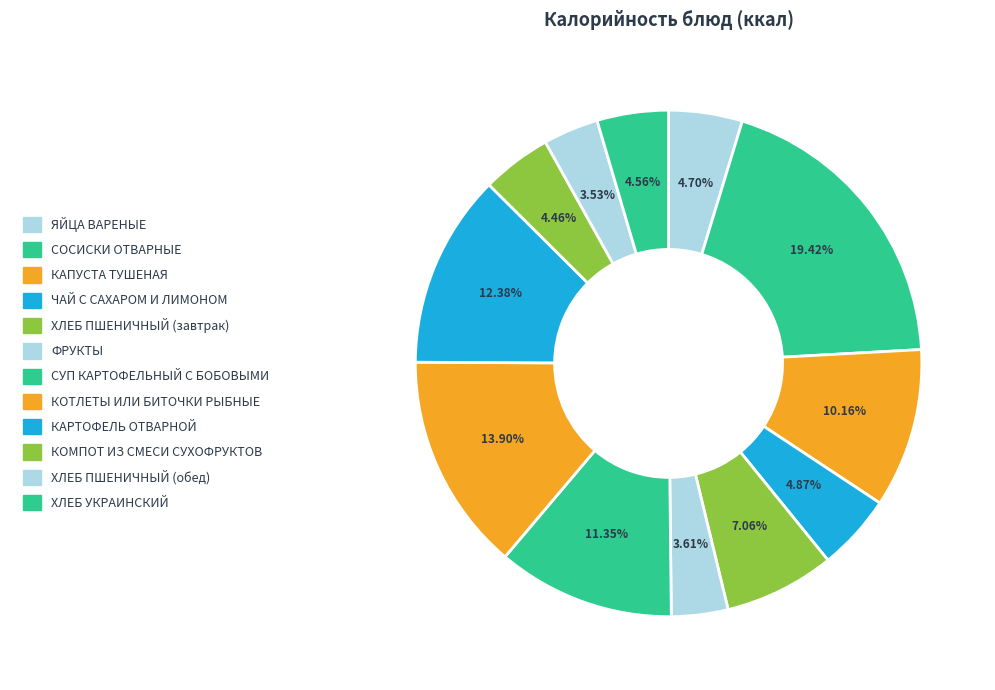

To the nearest percent, what is the difference between the КОТЛЕТЫ ИЛИ БИТОЧКИ РЫБНЫЕ and ХЛЕБ ПШЕНИЧНЫЙ (обед) slice percentages?

10%